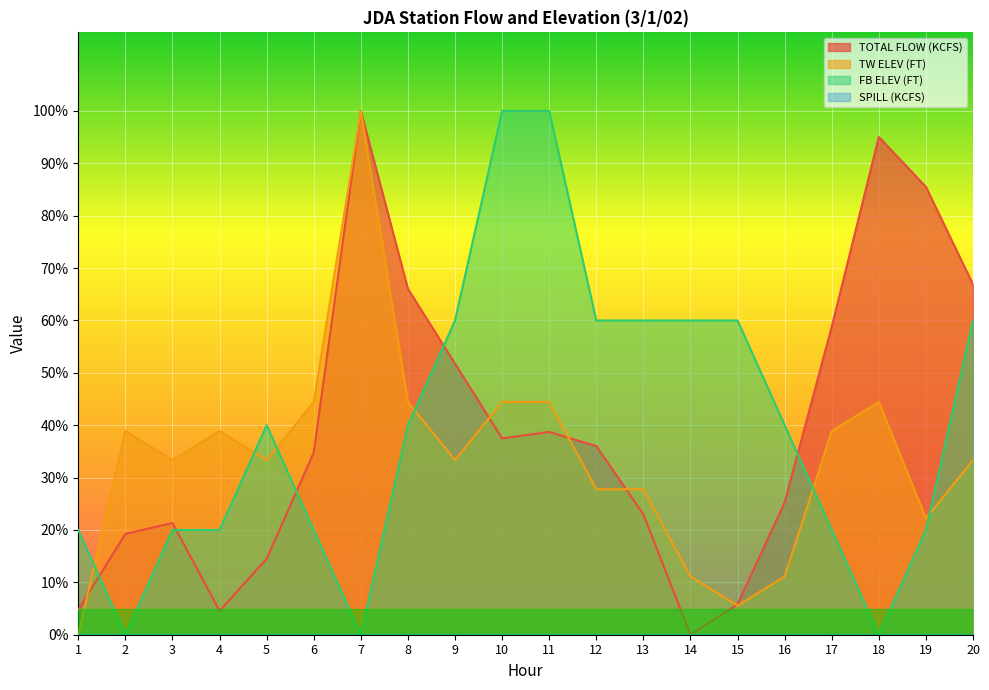

What is the difference between the highest and lowest values at 3?

33.3